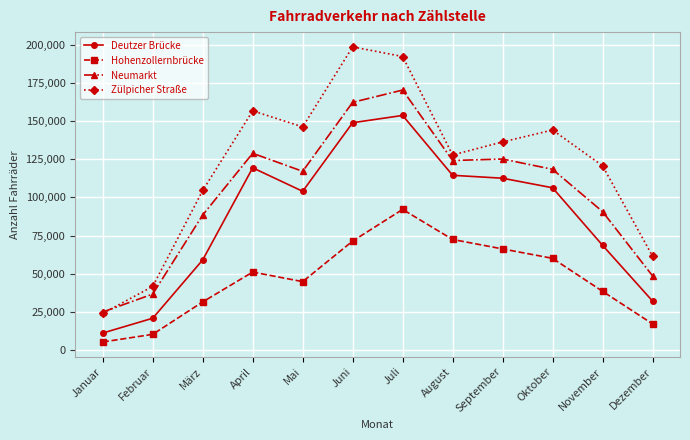

Is the value of Zülpicher Straße at August greater than the value of Hohenzollernbrücke at Dezember?

Yes